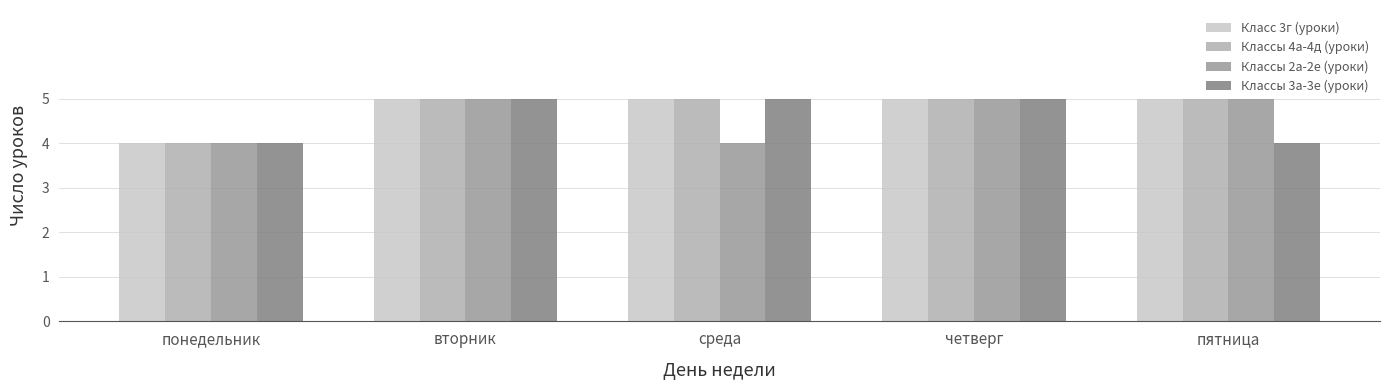

What is the total value across all series at понедельник?

16